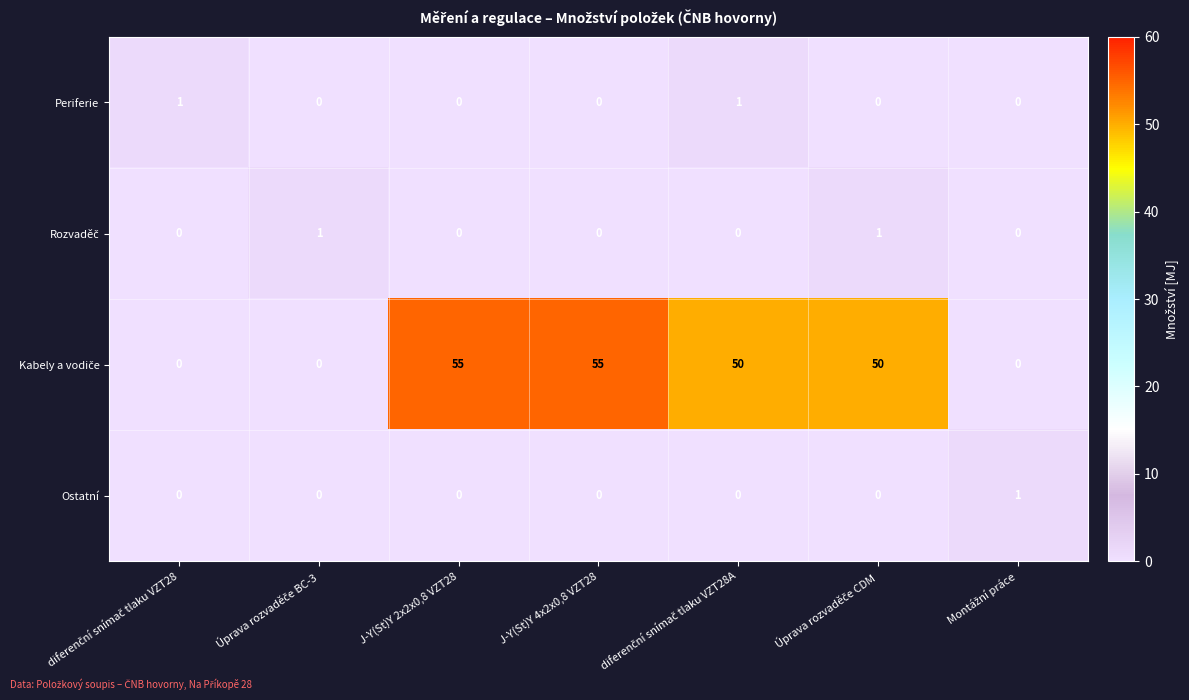

What is the total value across all series at J-Y(St)Y 4x2x0,8 VZT28?

55